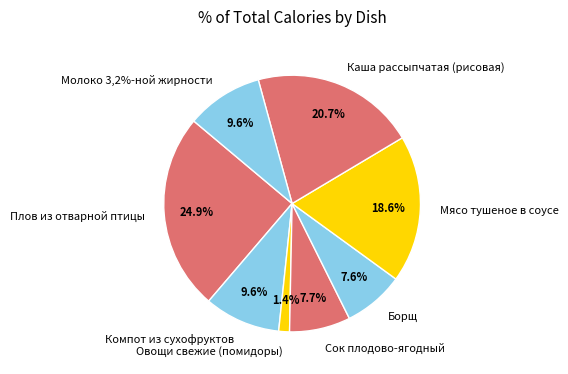

How many segments does this pie chart have?

8